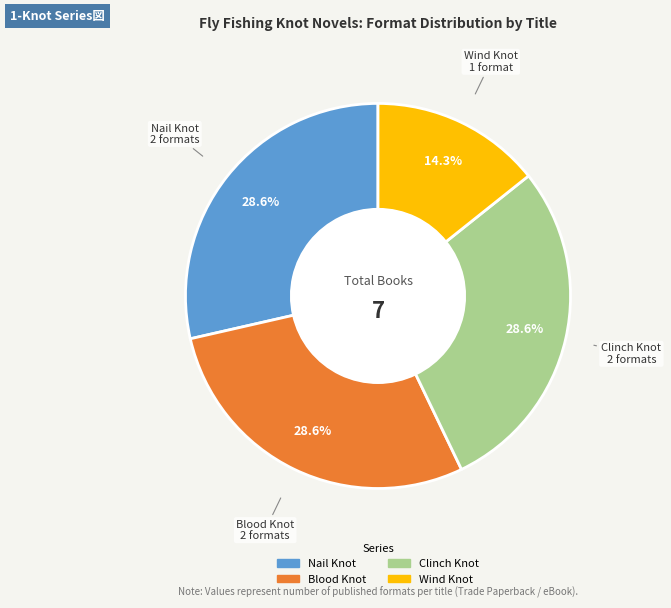

Is there any slice that represents more than half of the pie?

No